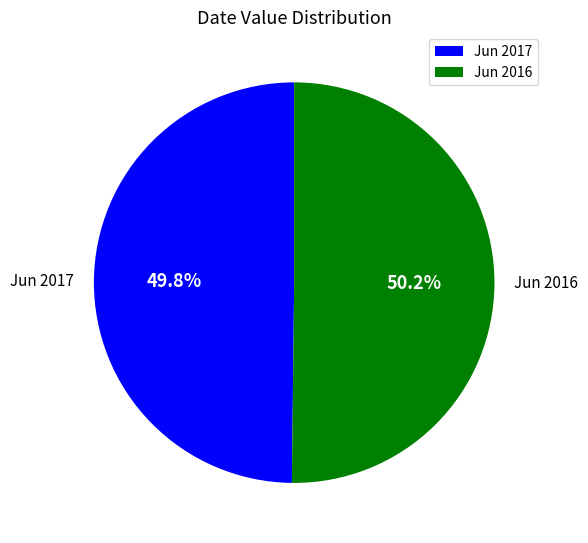

To the nearest percent, what percentage of the pie is Jun 2016?

50%